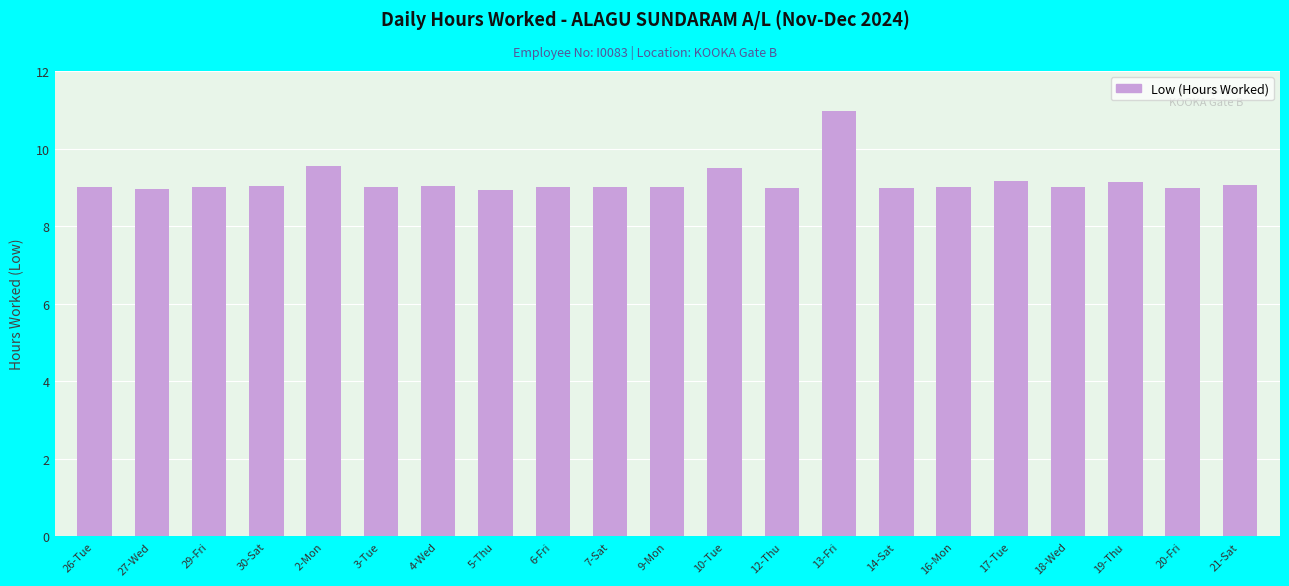

True or false: the data shows 2.8 at 19-Thu.

False